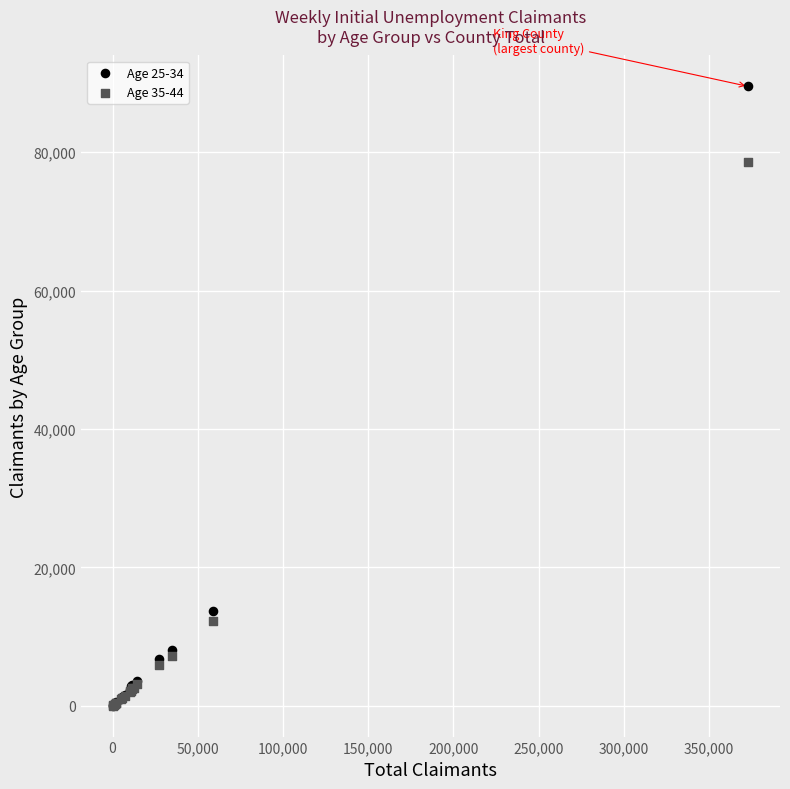

Across all series, what Y value is closest to 44765?

13704